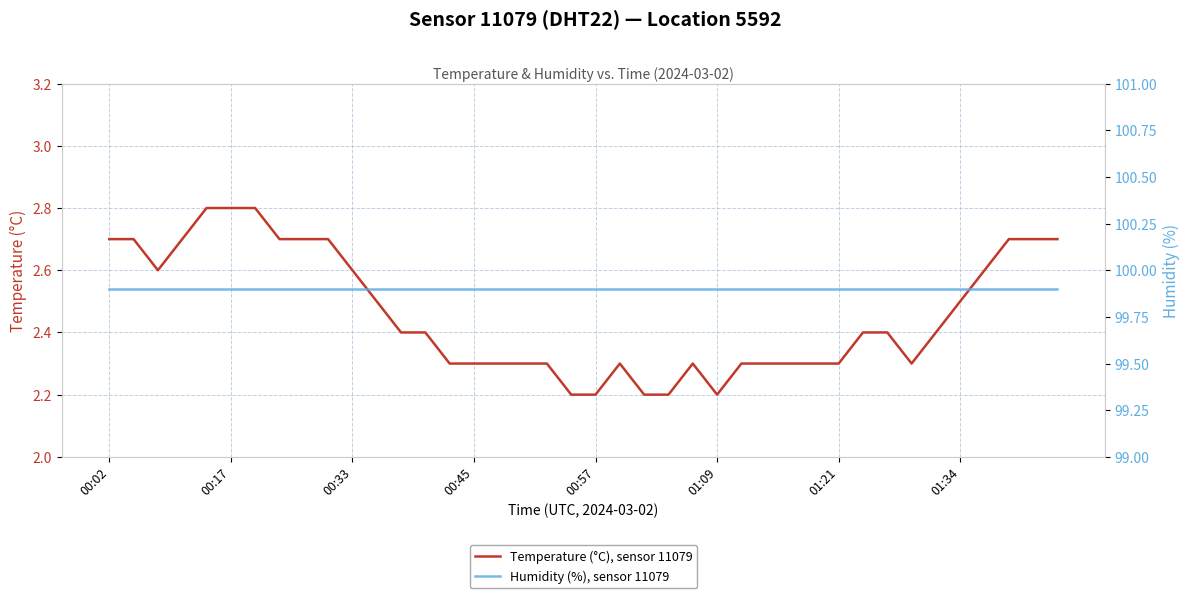

The Temperature (°C), sensor 11079 series shows 2.5 at 01:34. True or false?

True